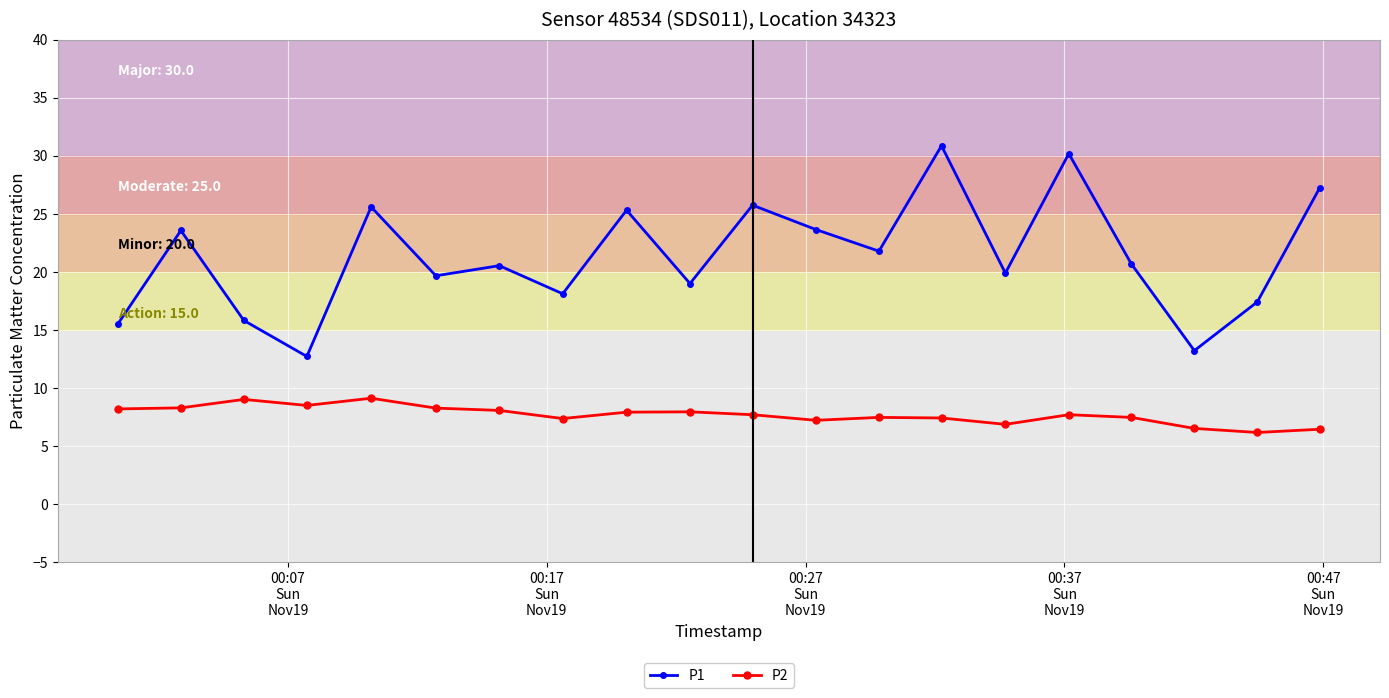

What are all the series names shown in the legend?

P1, P2